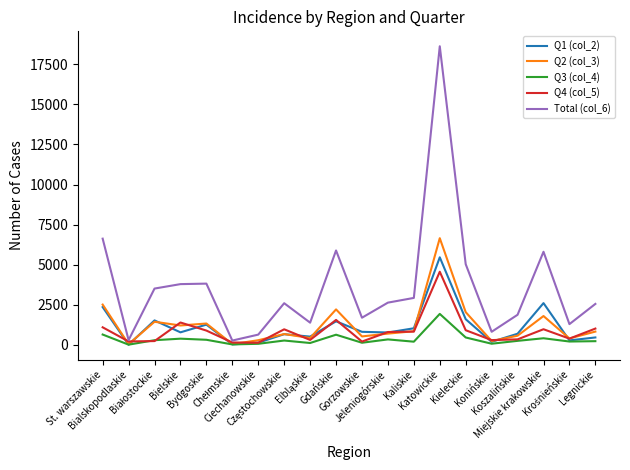

What is the average value of the Q2 (col_3) series?

1245